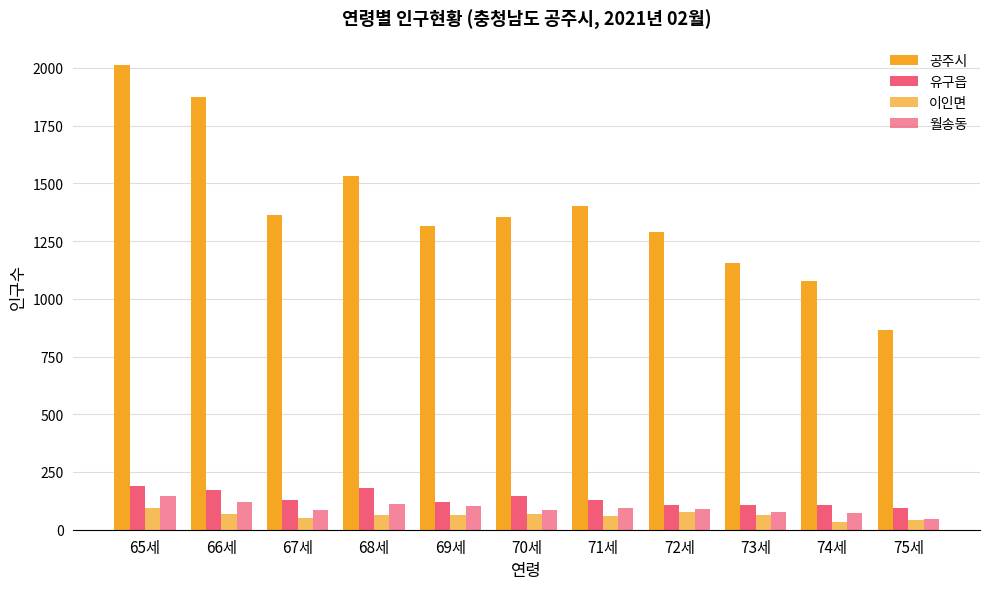

Are the bars horizontal?

No